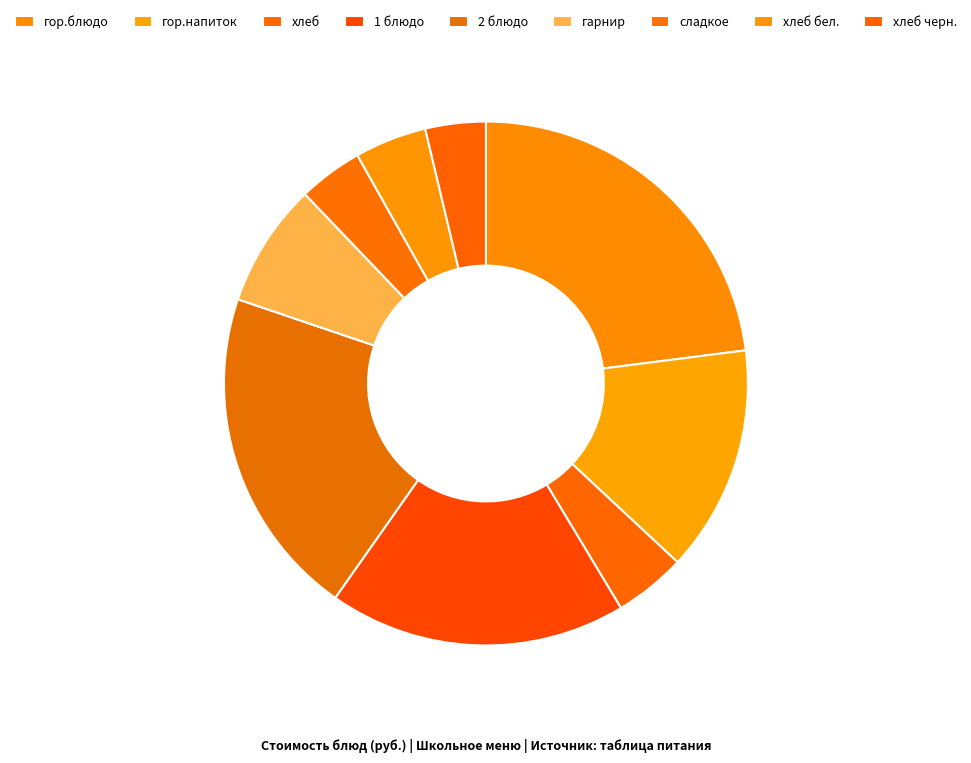

To the nearest percent, what percentage of the pie is хлеб бел.?

4%